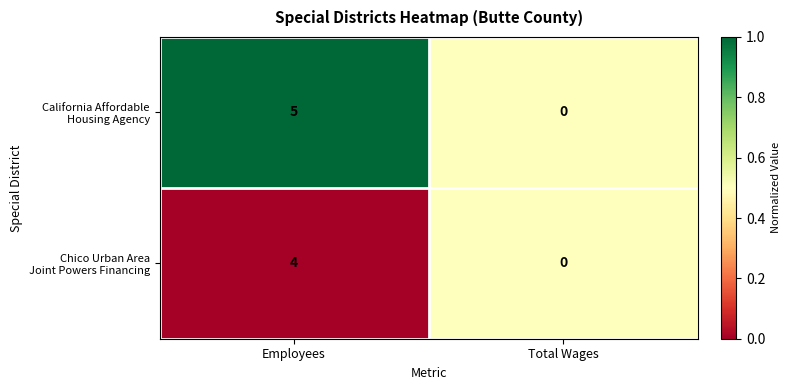

Which label corresponds to the smallest value in the chart?

Total Wages